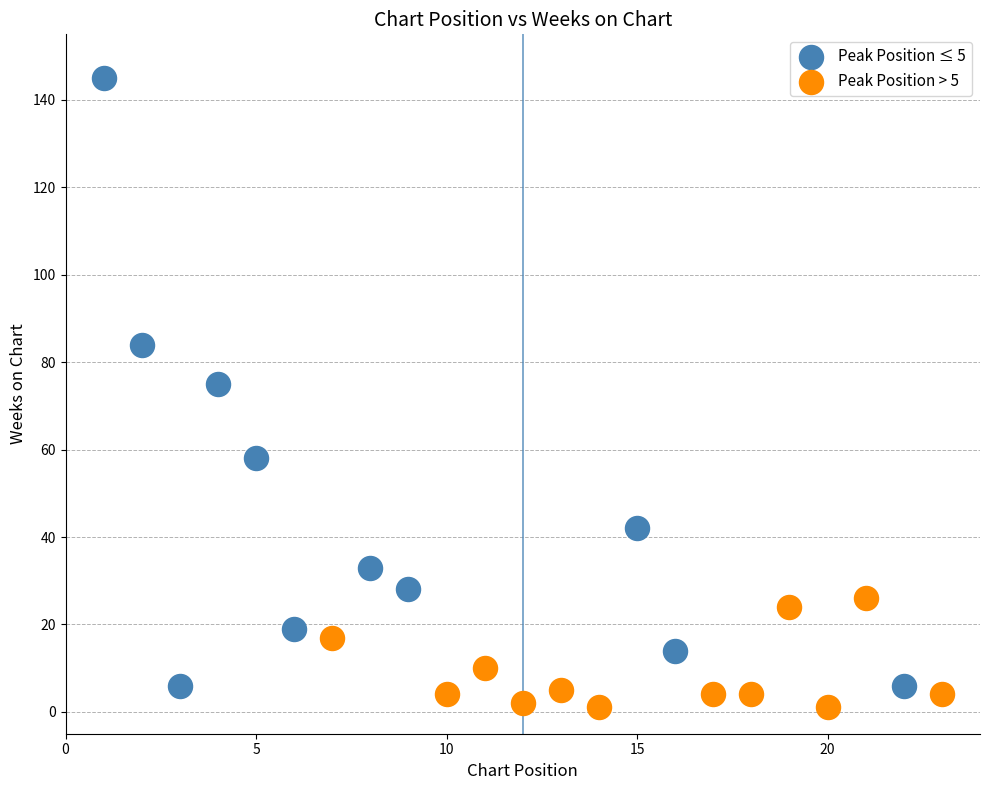

Which series has the largest Y range (max minus min)?

Peak Position ≤ 5